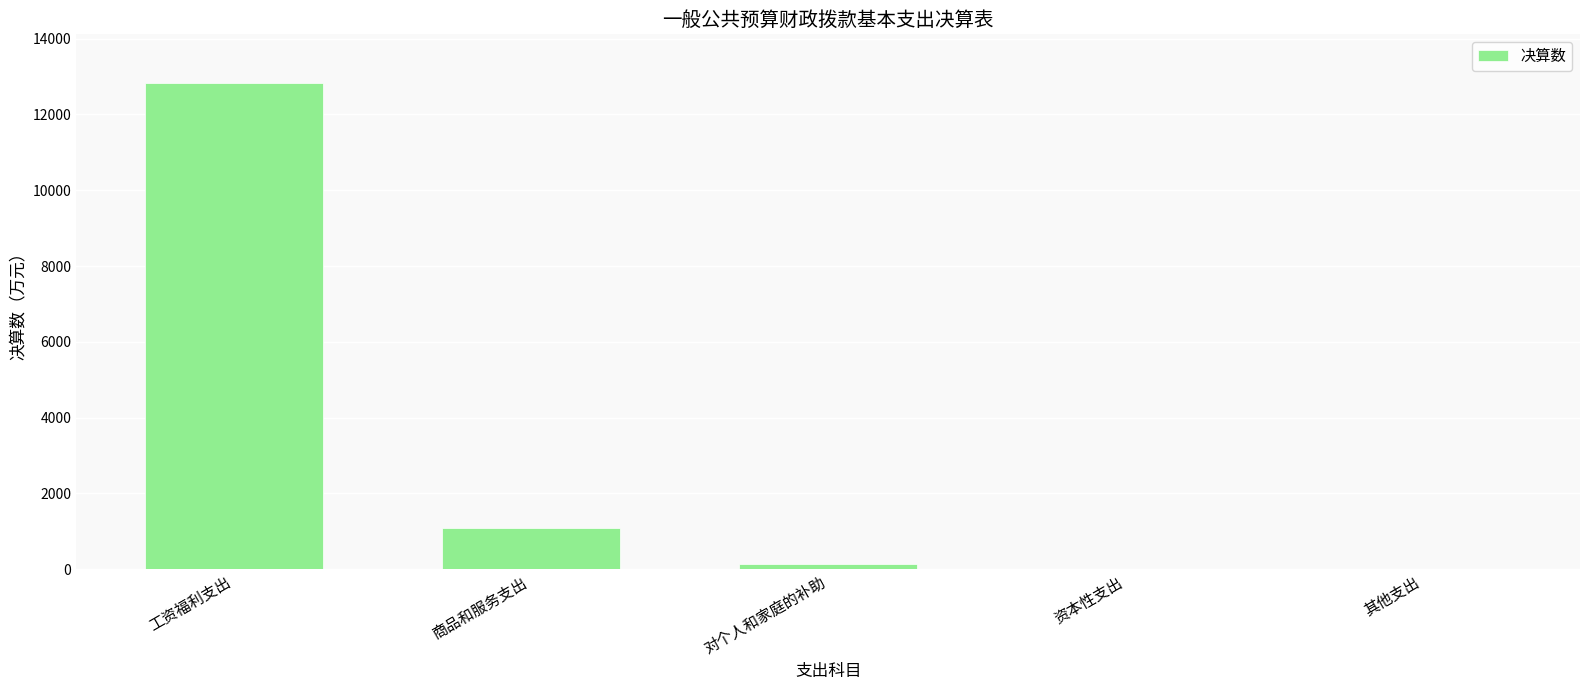

Where is the data nearest to the value 6415?

商品和服务支出